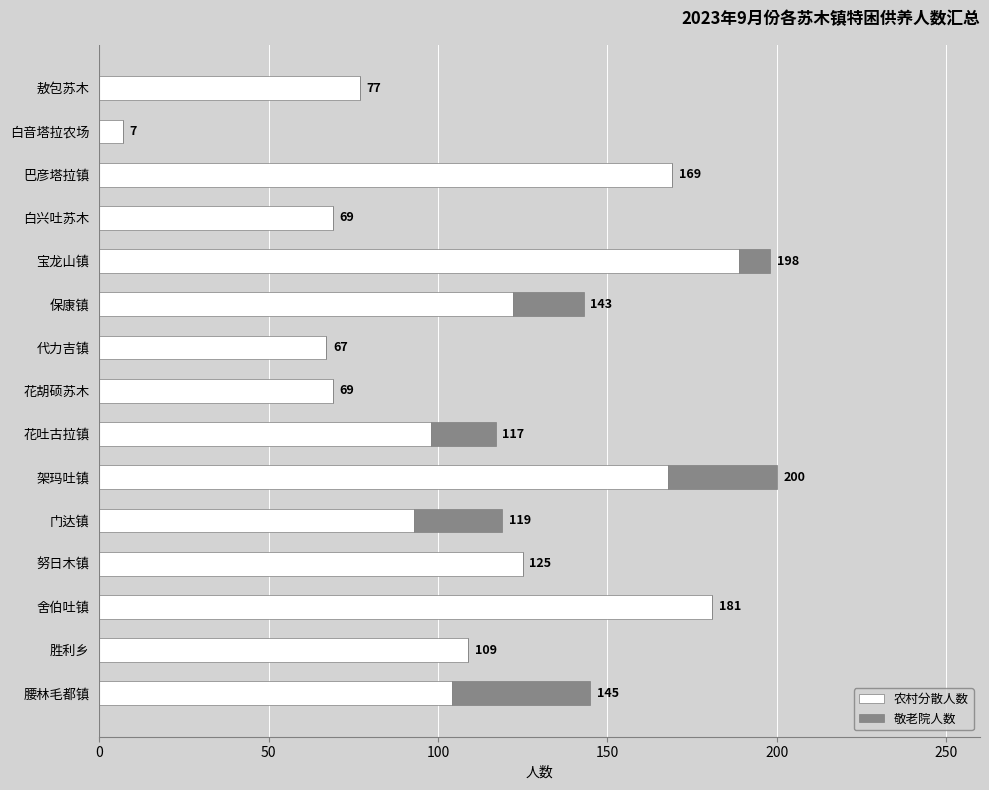

The 农村分散人数 series shows 69 at 花胡硕苏木. True or false?

True